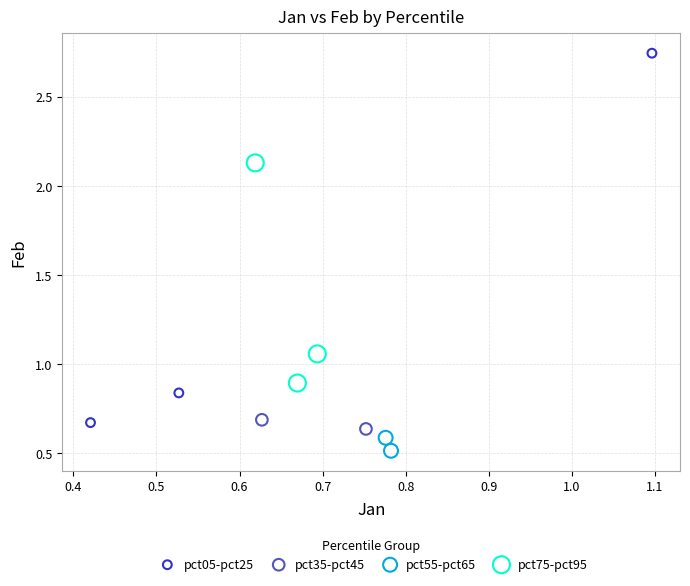

What are all the series names shown in the legend?

pct05-pct25, pct35-pct45, pct55-pct65, pct75-pct95